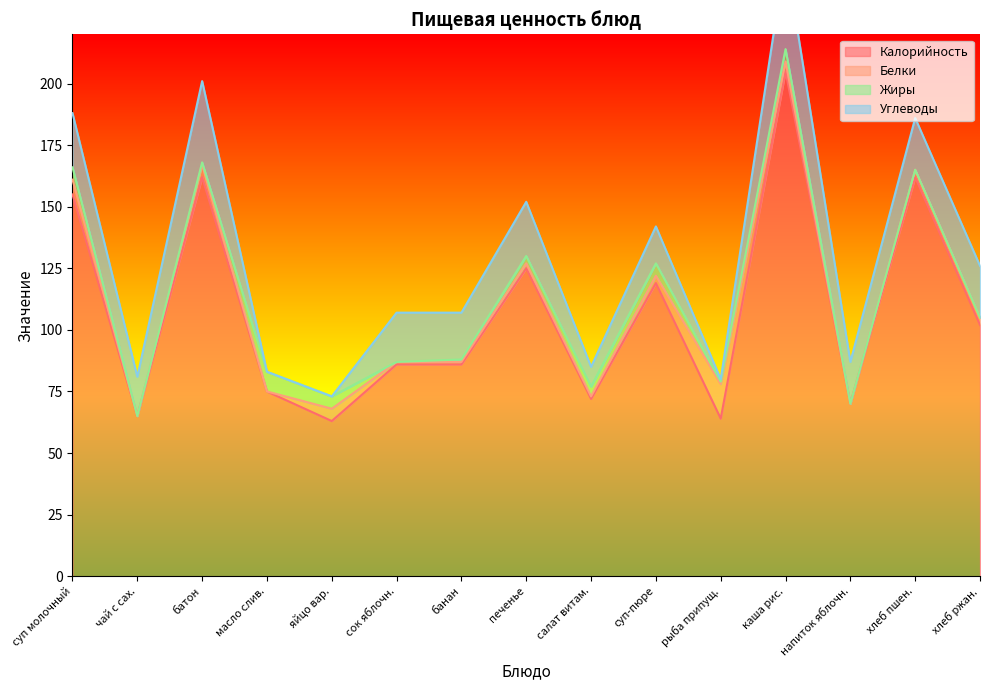

At how many categories does at least one series exceed 115?

6